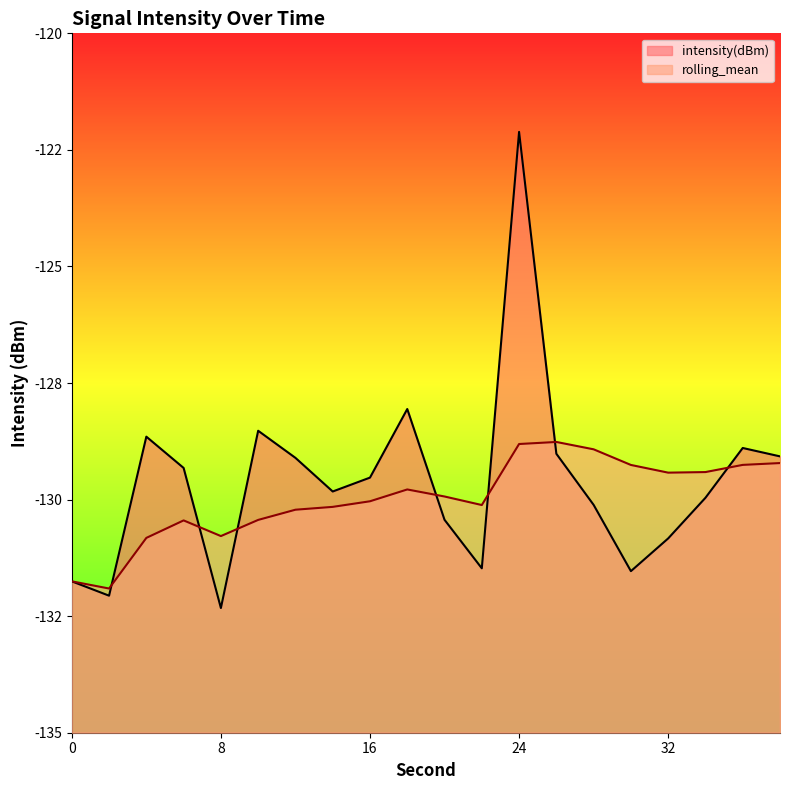

How many lines are shown in the chart?

2